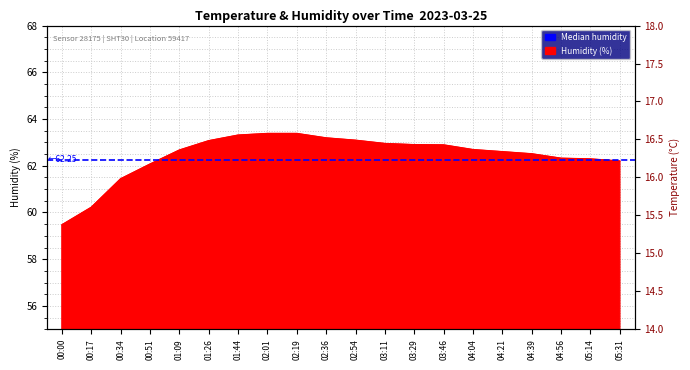

What is the smallest value displayed?

59.5